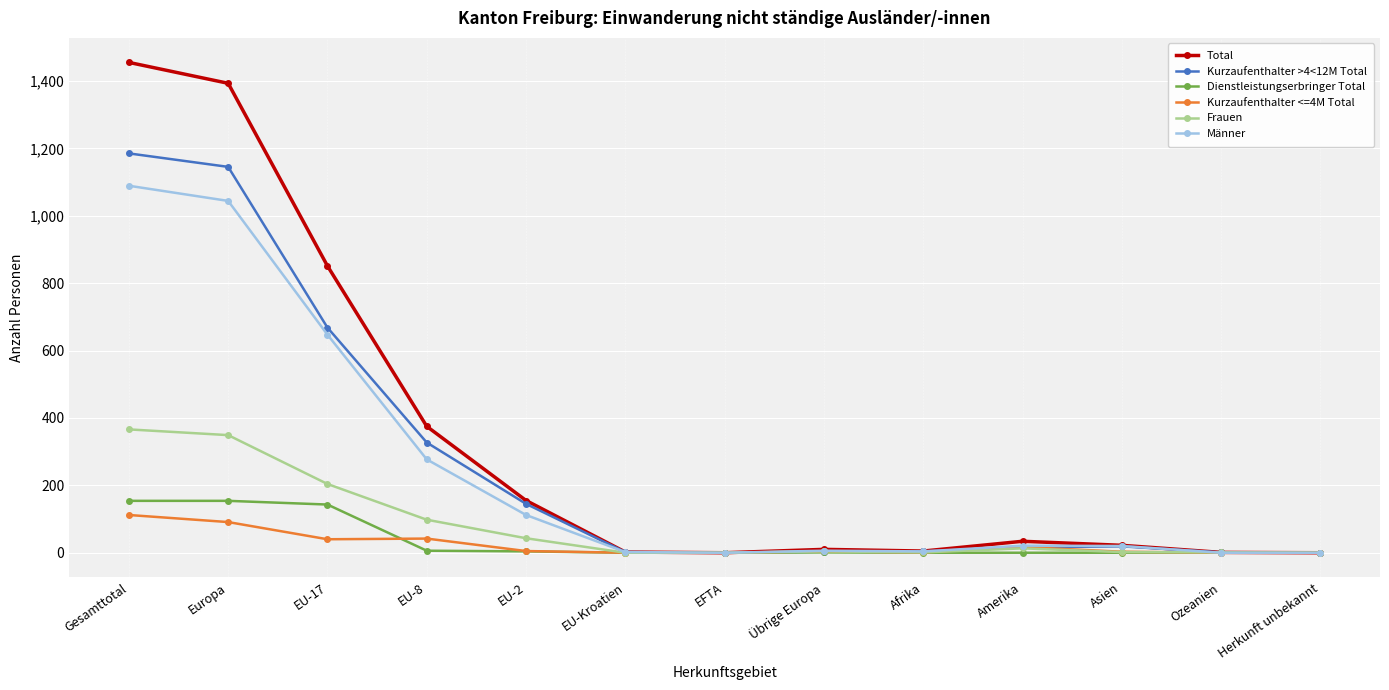

At which label does Männer reach its peak?

Gesamttotal